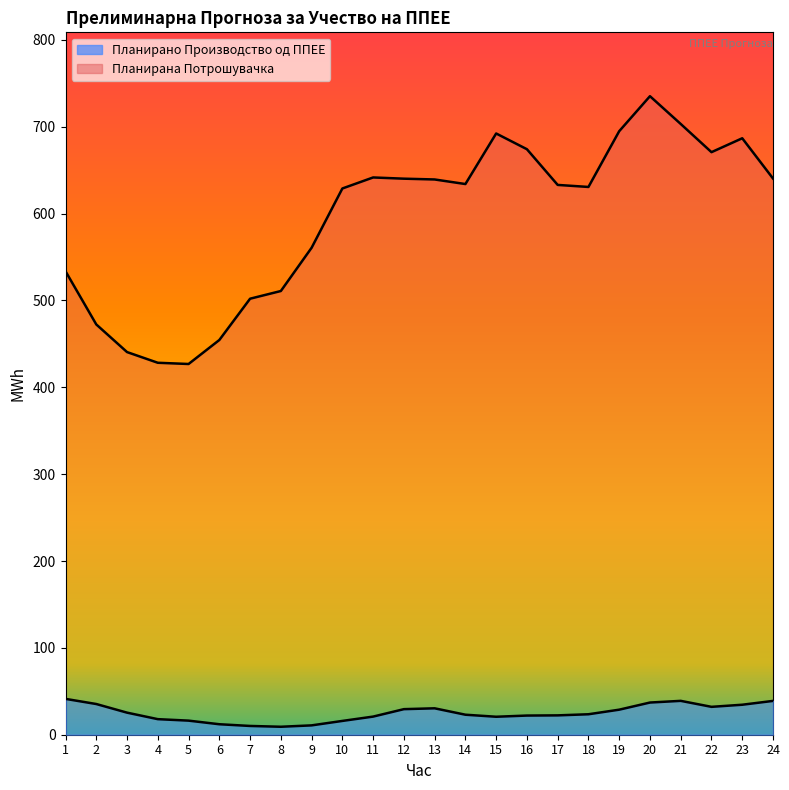

Reading right to left, extract all data points from this chart.

Планирано Производство од ППЕЕ: 24=38.9	23=34.5	22=32.1	21=39.0	20=37.1	19=28.8	18=23.6	17=22.3	16=22.1	15=20.7	14=23.0	13=30.4	12=29.4	11=20.9	10=15.9	9=10.8	8=9.2	7=10.1	6=12.1	5=16.2	4=17.9	3=25.4	2=35.3	1=41.3
Планирана Потрошувачка: 24=640.4	23=686.7	22=670.7	21=703.2	20=735.2	19=694.8	18=630.6	17=633.0	16=674.1	15=692.2	14=634.0	13=639.3	12=640.2	11=641.6	10=628.9	9=560.6	8=510.8	7=502.0	6=454.5	5=426.8	4=428.2	3=440.5	2=472.4	1=533.6